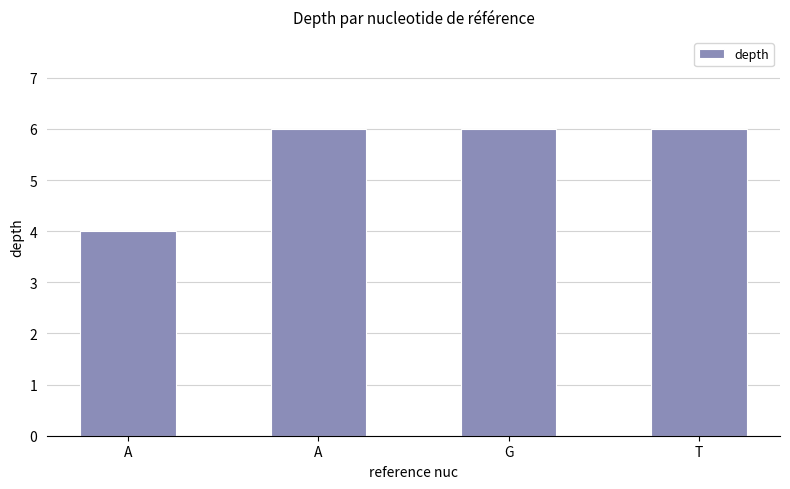

How many bars are there in total?

4